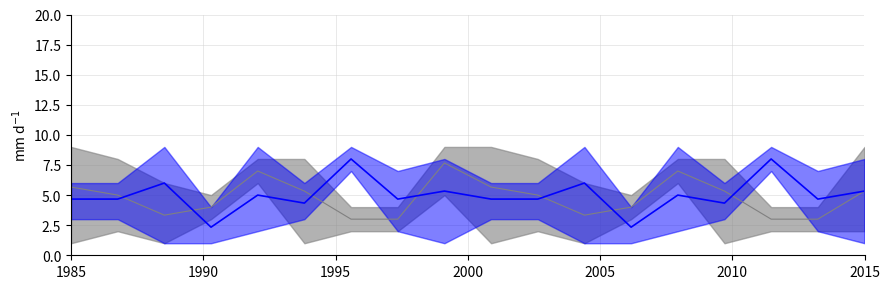

Reading left to right, extract all data points from this chart.

col_3: 5.7	5.0	3.3	4.0	7.0	5.3	3.0	3.0	7.7	5.7	5.0	3.3	4.0	7.0	5.3	3.0	3.0	5.3
col_6: 4.7	4.7	6.0	2.3	5.0	4.3	8.0	4.7	5.3	4.7	4.7	6.0	2.3	5.0	4.3	8.0	4.7	5.3